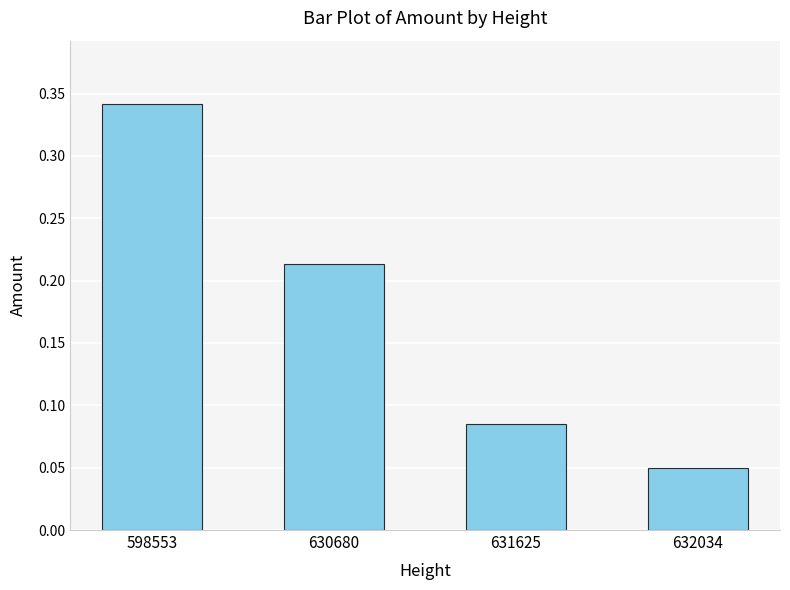

The chart shows a value of 0.0 at 631625. True or false?

False